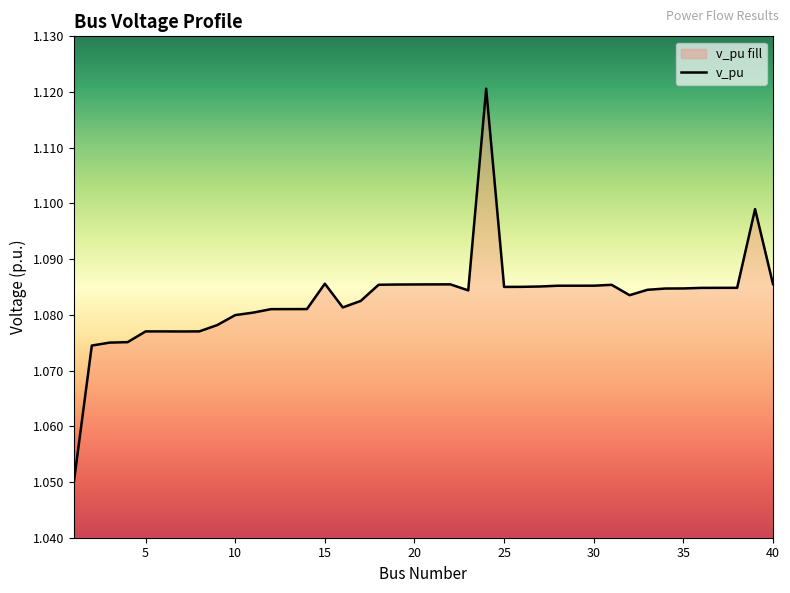

The chart shows a value of 1.1 at 25. True or false?

True